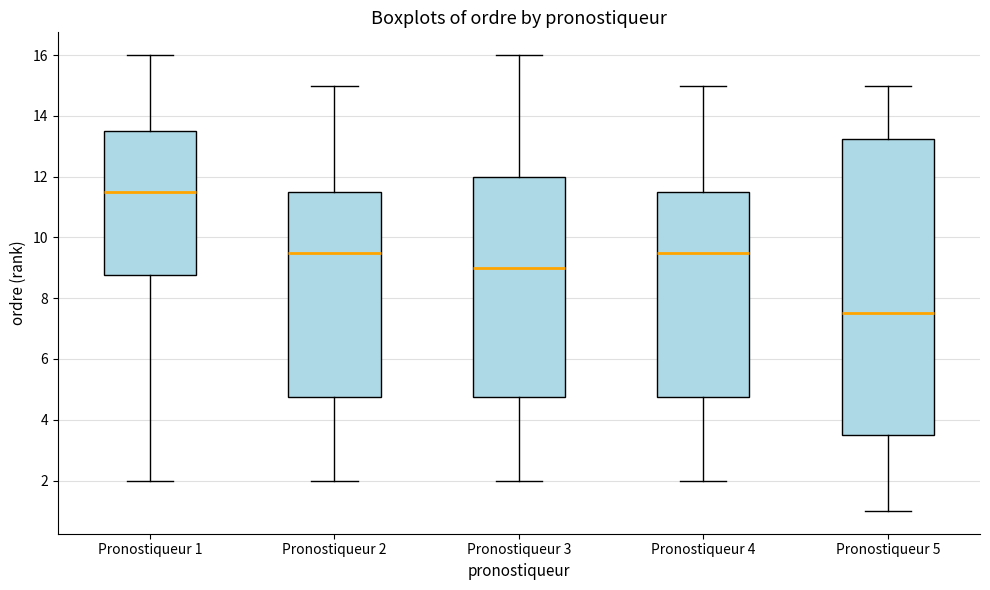

Where does the lower whisker of the box for Pronostiqueur 4 end on the y-axis? The values are not printed on the chart, so give them approximately, as read against the axis.

2.0